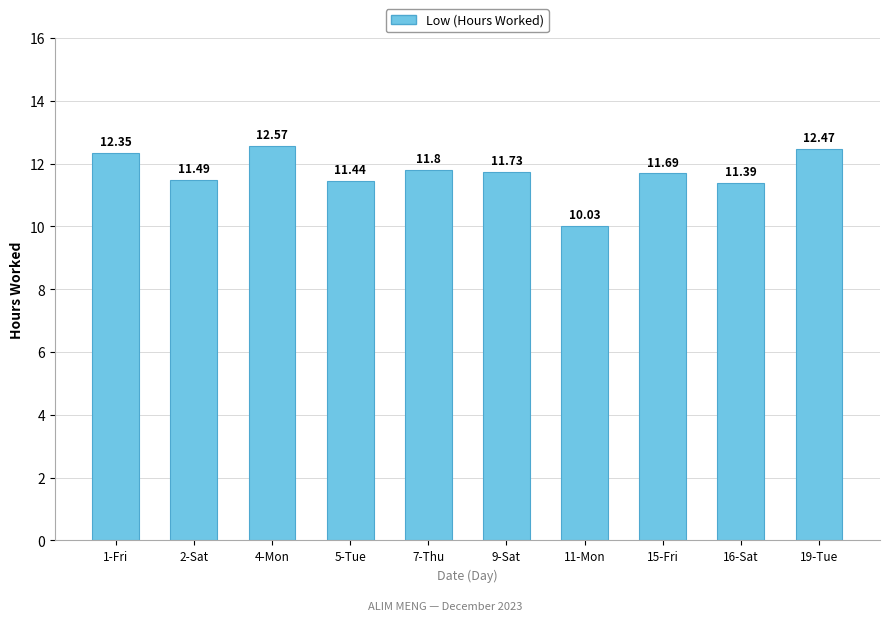

What position from the right is 15-Fri?

3